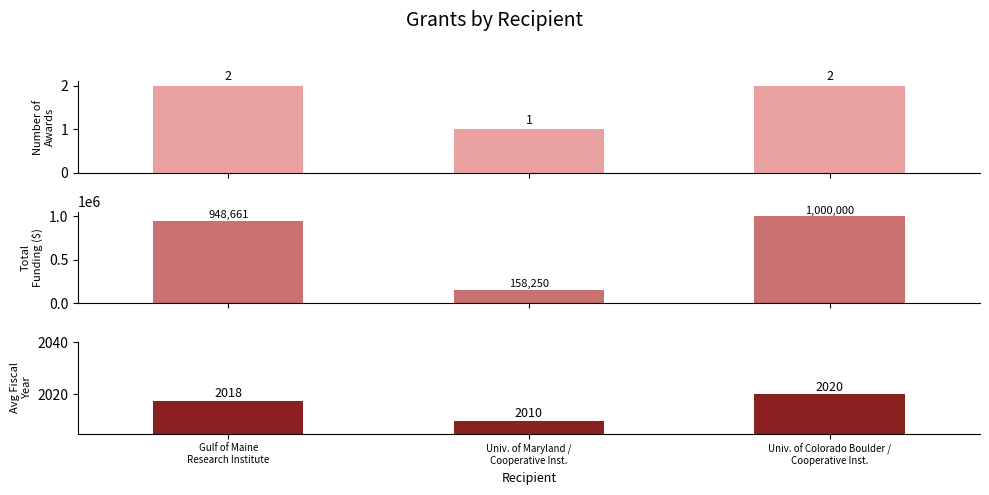

Where is Number of Awards nearest to the value 1?

Univ. of Maryland /
Cooperative Inst.